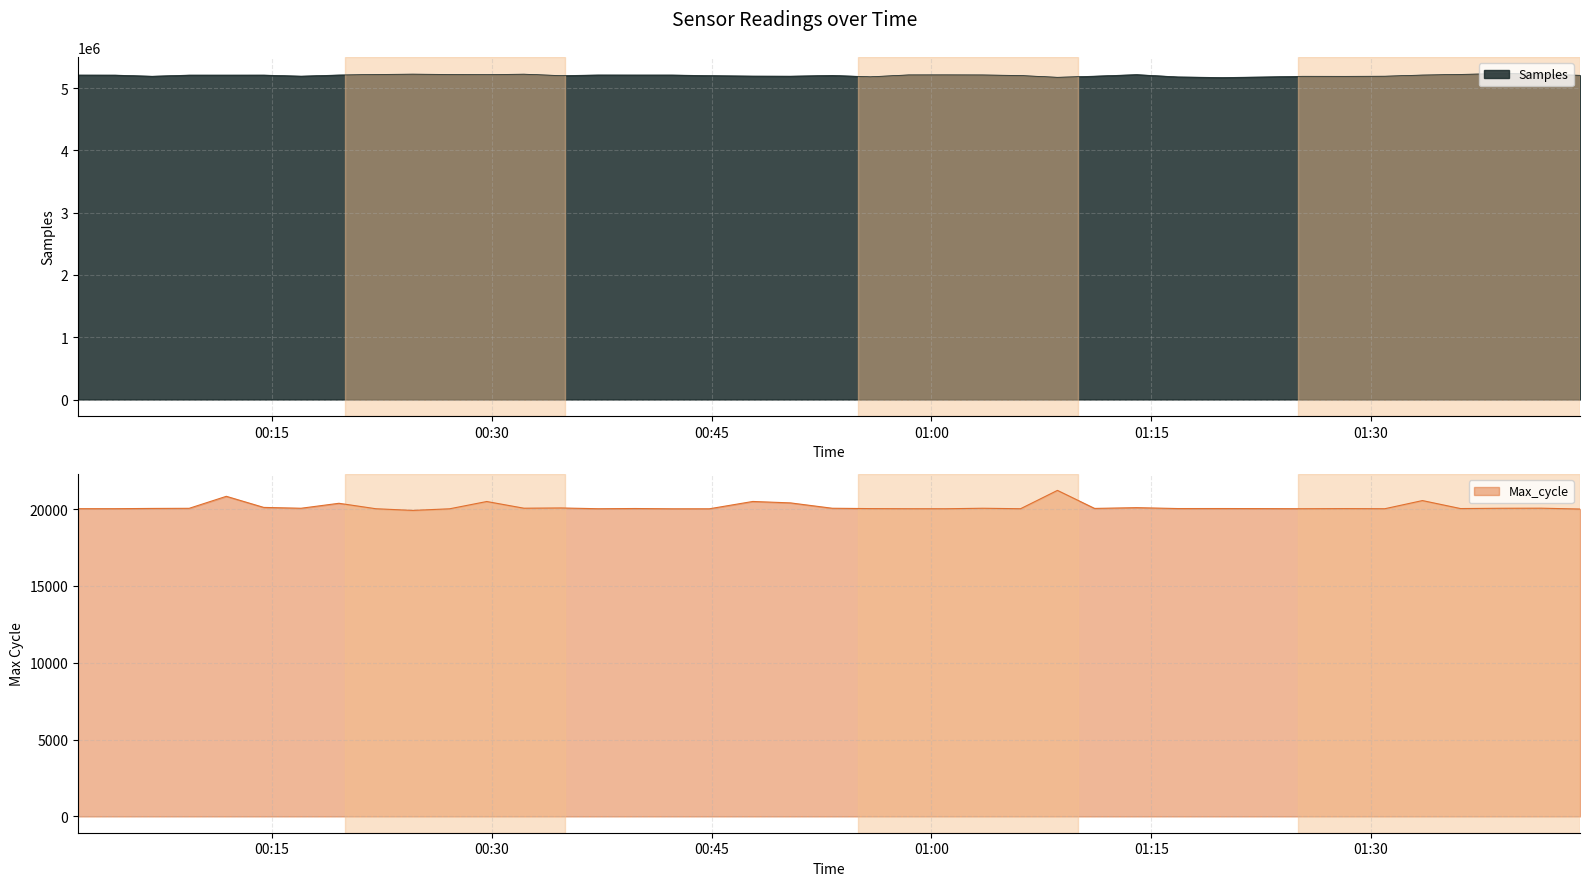

What is the maximum value for Samples?

5237308